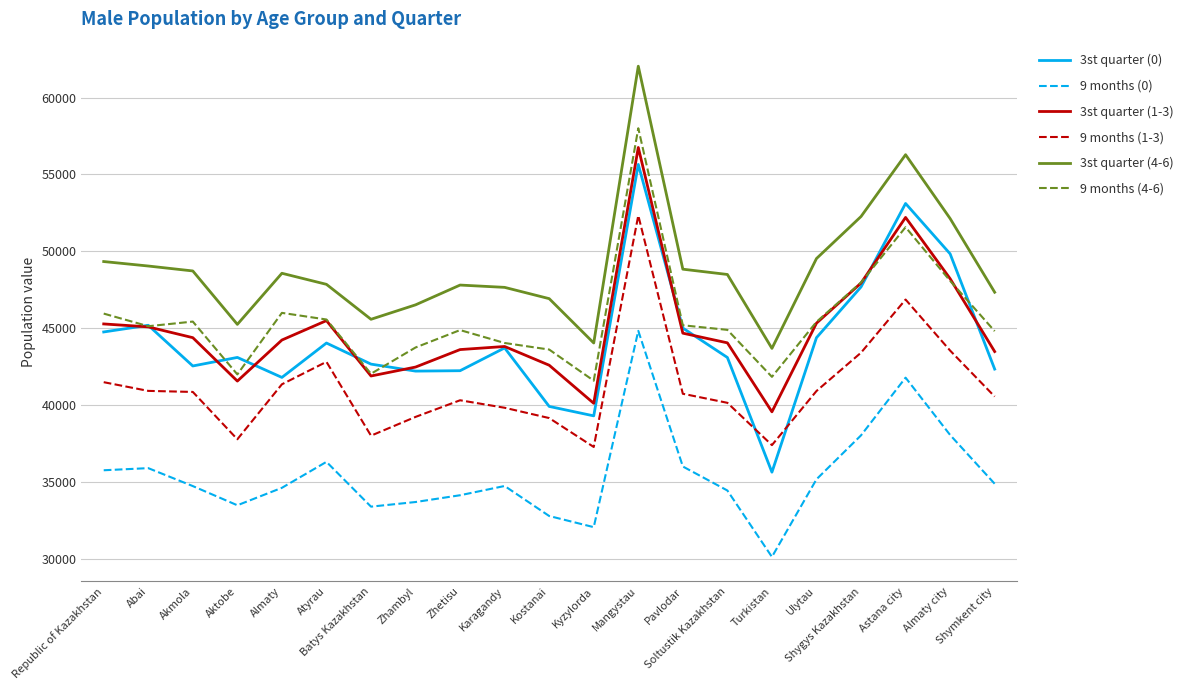

Is this an area chart (filled region under the line)?

No